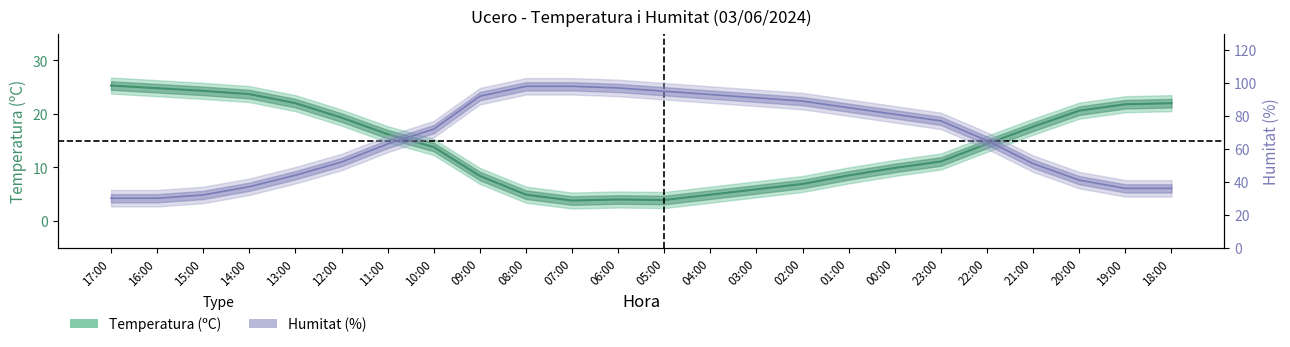

Which series changed the most between 01:00 and 18:00?

Humitat (%)